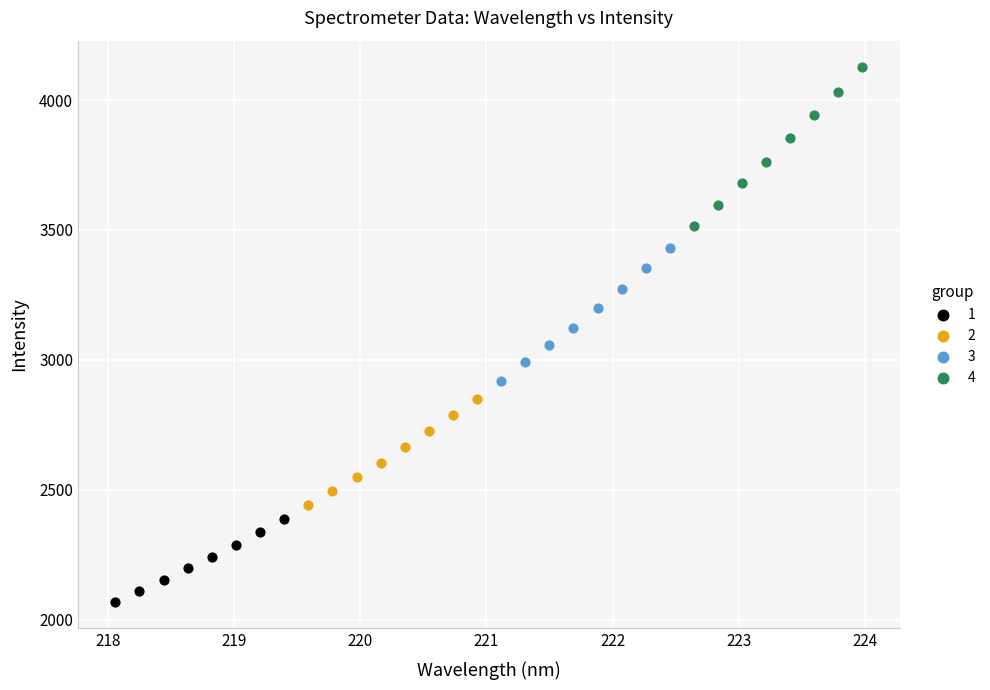

Which series contains the highest Y value?

4